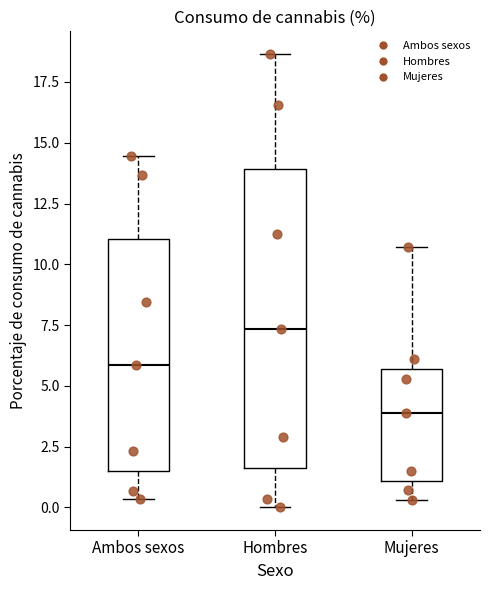

Reading left to right, read every box against the y-axis: the position of its median line, the range the box covers, and the ends of its whiskers. The values are not printed on the chart, so give them approximately, as read against the axis.

Ambos sexos: median 6.0, box 1.5 to 11.0, whiskers 0.5 to 14.5
Hombres: median 7.5, box 1.5 to 14.0, whiskers 0.0 to 18.5
Mujeres: median 4.0, box 1.0 to 5.5, whiskers 0.5 to 10.5